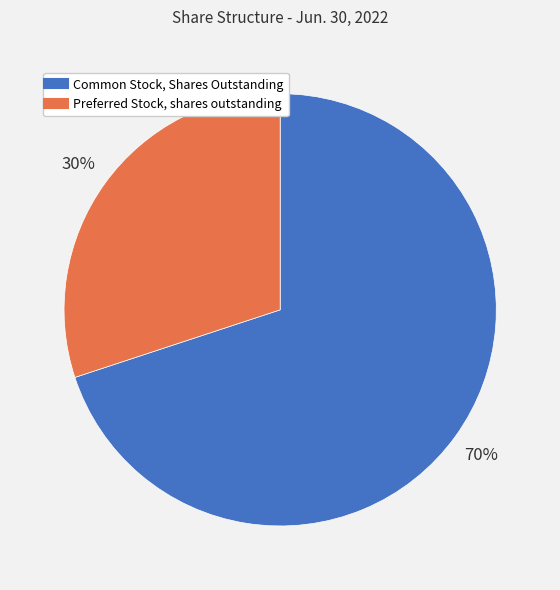

To the nearest percent, what portion does Common Stock, Shares Outstanding represent?

70%